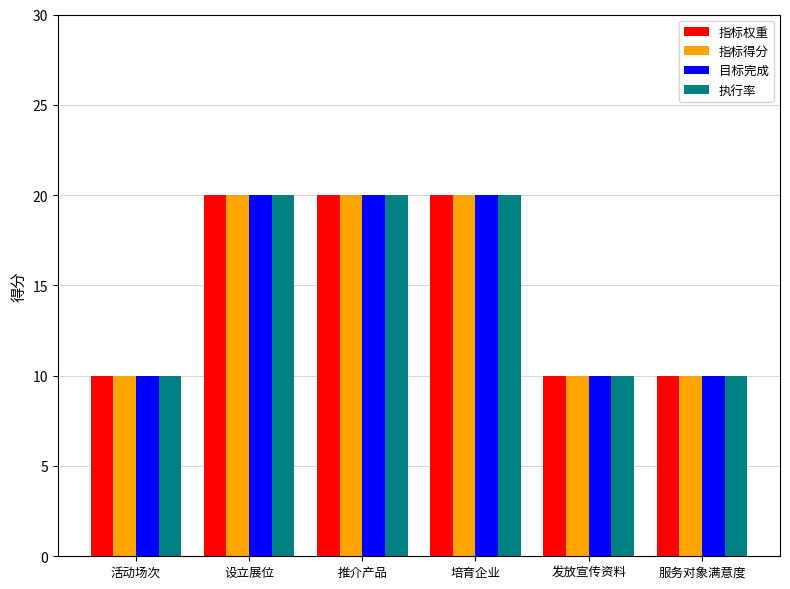

At how many categories does at least one series exceed 14?

3